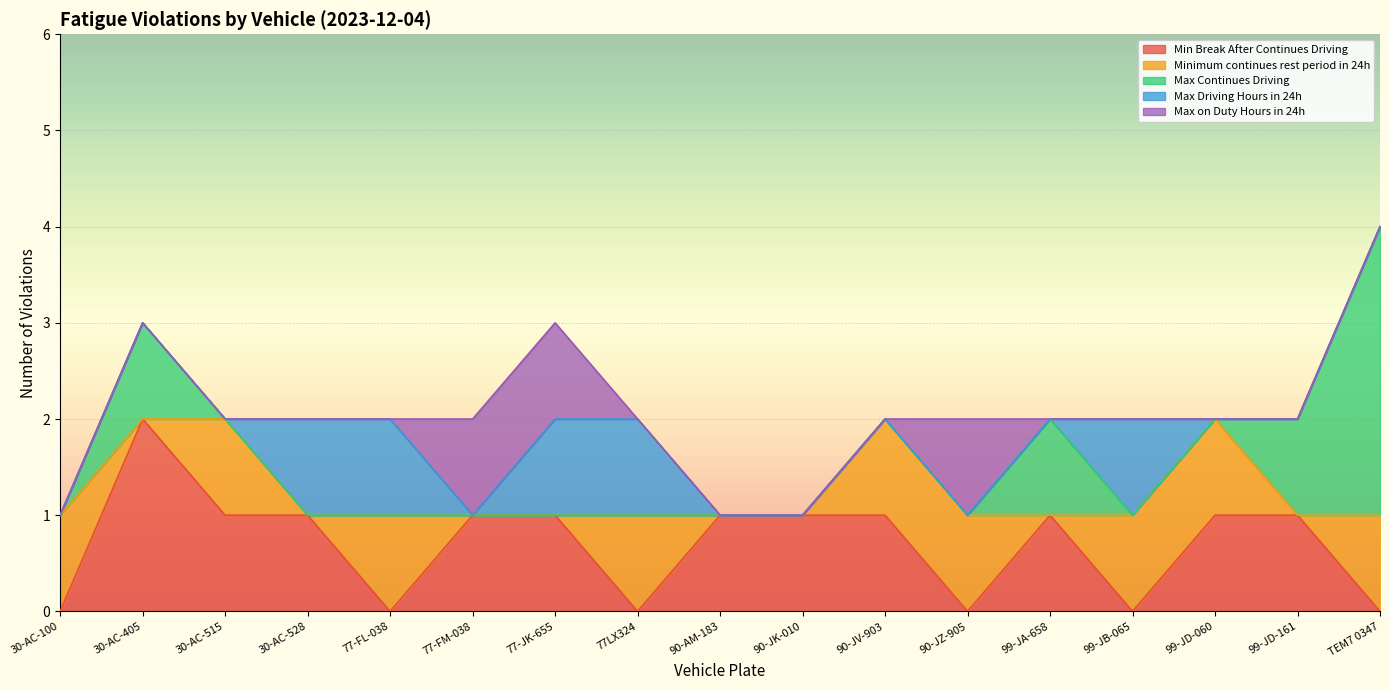

Which series has the widest spread of values?

Max Continues Driving